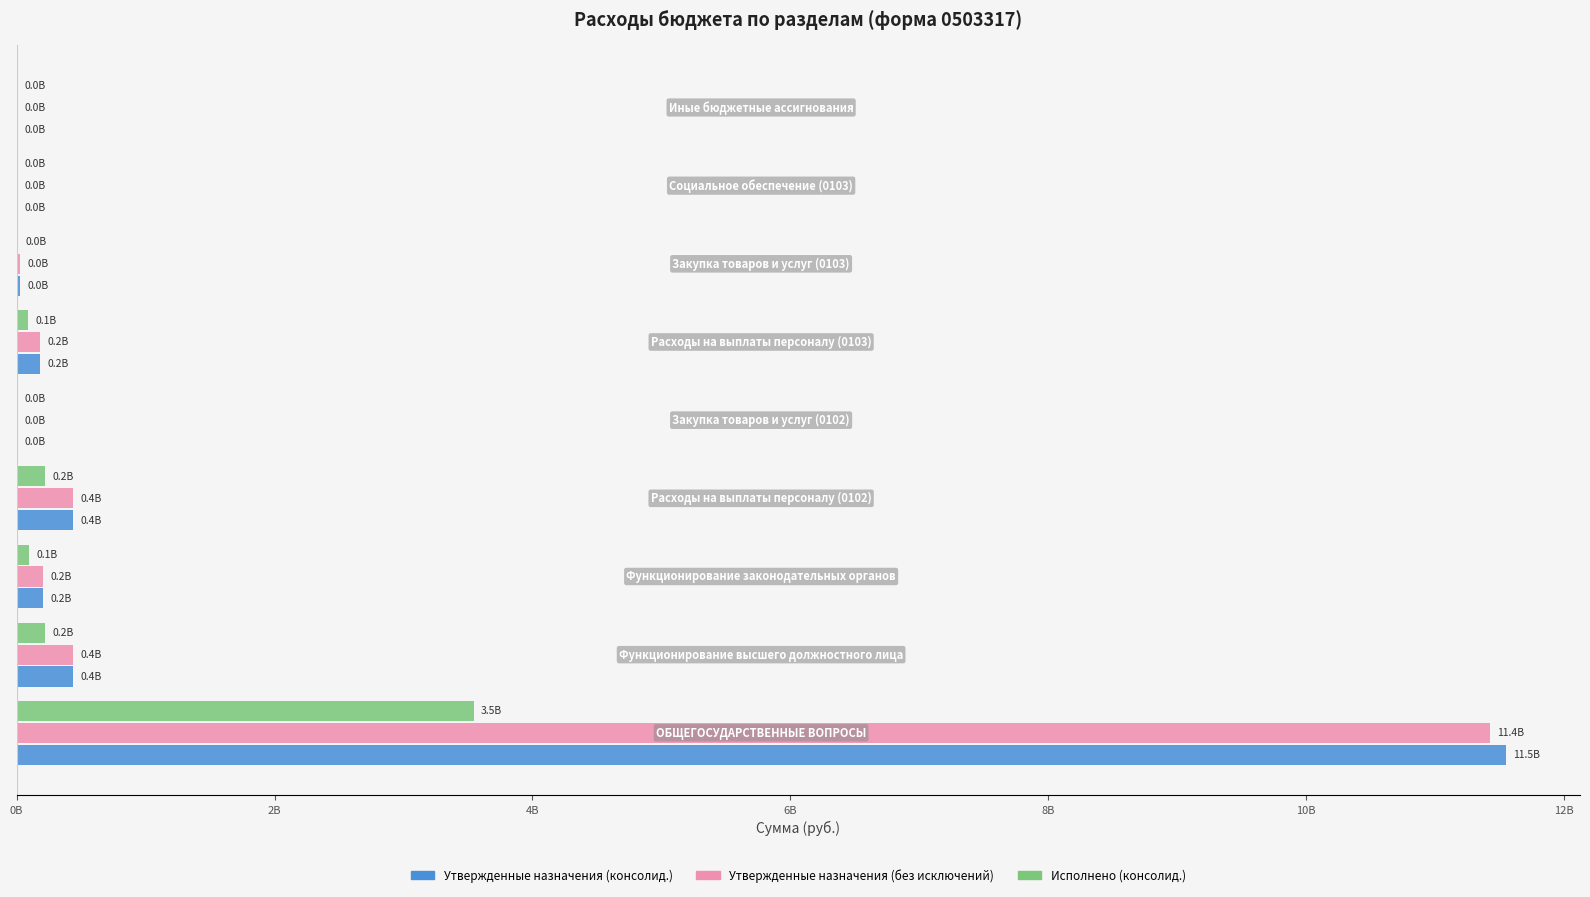

What is the lowest value of the Утвержденные назначения (консолид.) series?

22600.4